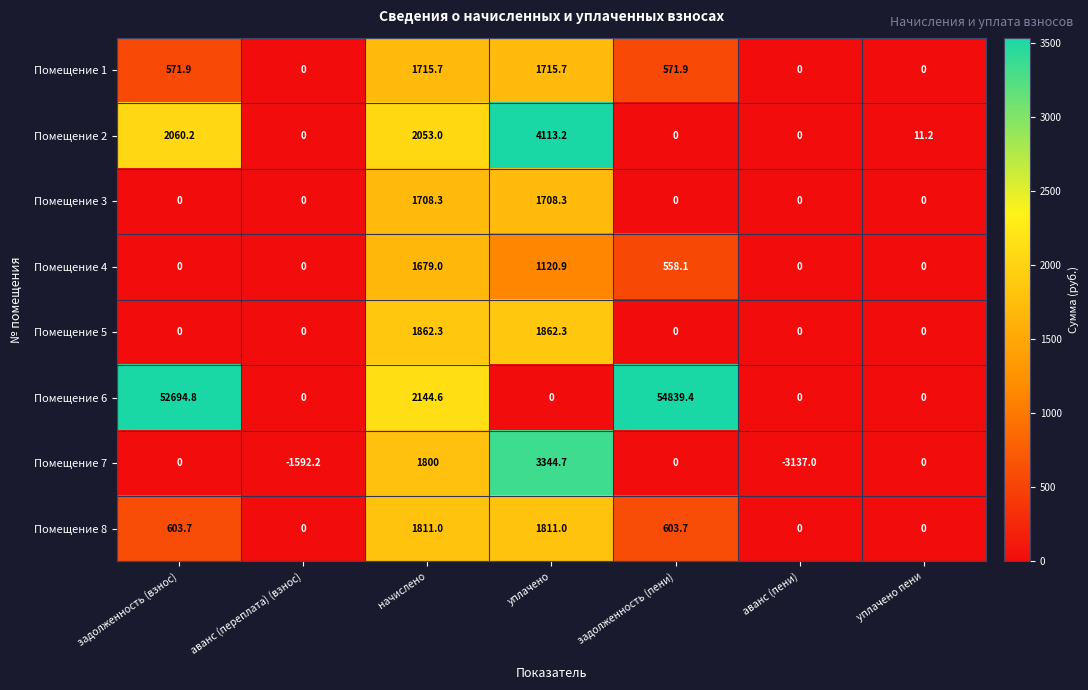

Which series has the widest spread of values?

Помещение 6